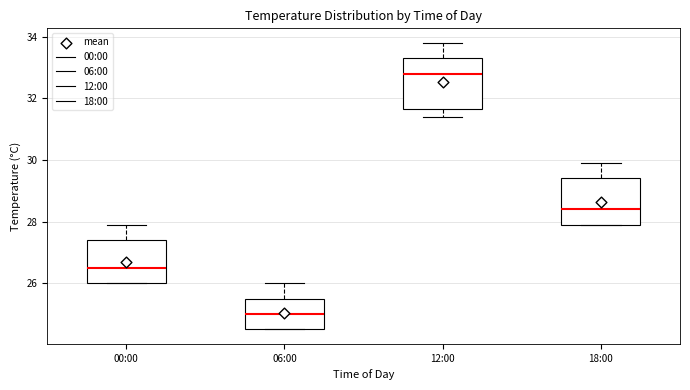

Which box's median line is the lowest?

06:00